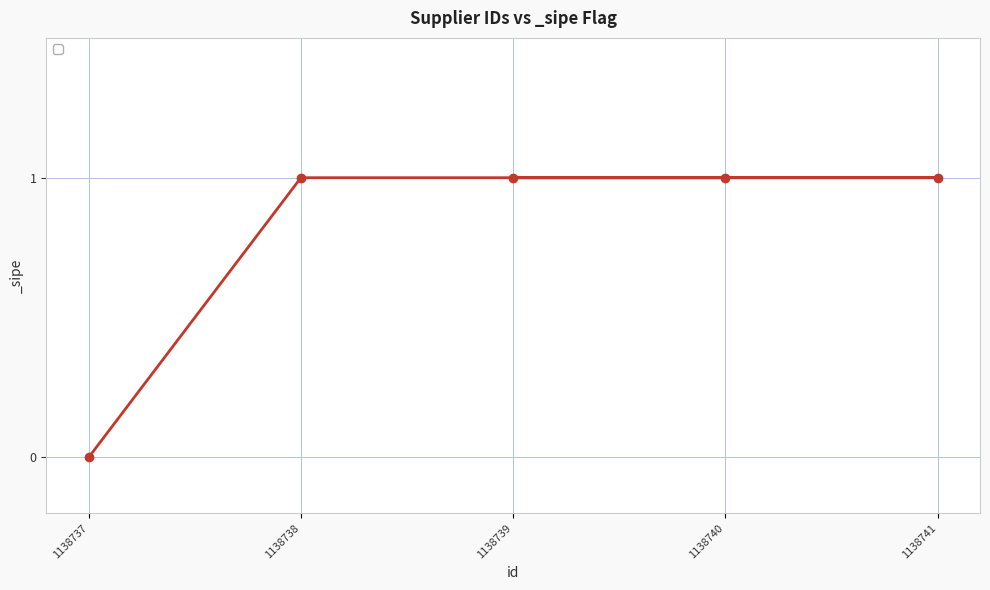

What is the average value?

1